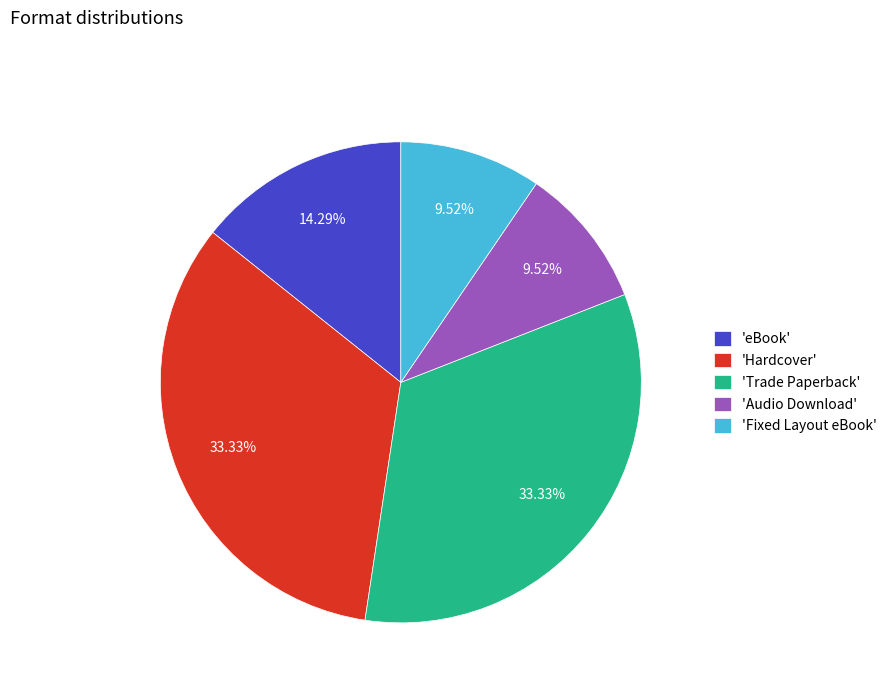

How many segments does this pie chart have?

5